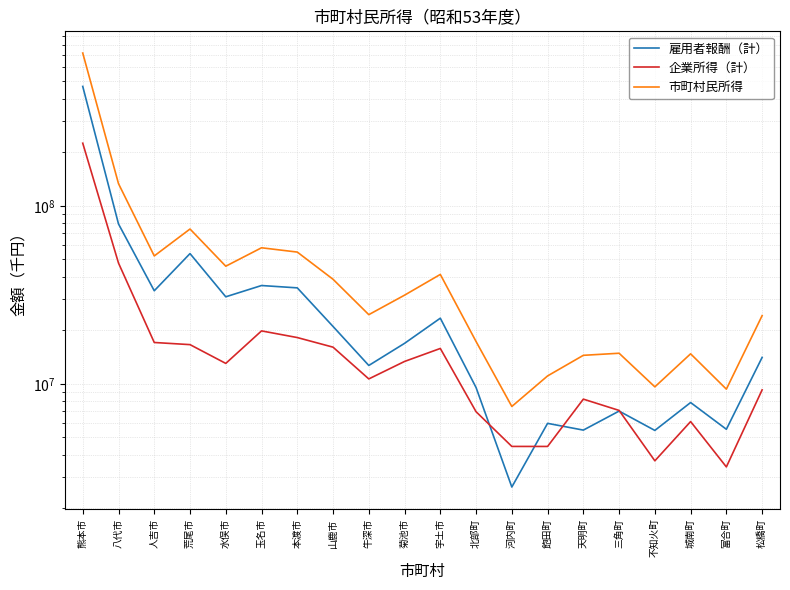

Reading right to left, transcribe all the data shown in this chart.

雇用者報酬（計）: 松橋町=14073169	富合町=5555300	城南町=7851325	不知火町=5473486	三角町=7029586	天明町=5496154	飽田町=5998150	河内町=2632274	北部町=9530037	宇土市=23373832	菊池市=16882228	牛深市=12681328	山鹿市=21001015	本渡市=34601837	玉名市=35664811	水俣市=30823471	荒尾市=53905626	人吉市=33327915	八代市=79106078	熊本市=468453895
企業所得（計）: 松橋町=9248900	富合町=3413401	城南町=6137746	不知火町=3694859	三角町=7089464	天明町=8204418	飽田町=4448851	河内町=4450119	北部町=6970722	宇土市=15801553	菊池市=13357887	牛深市=10655586	山鹿市=16068435	本渡市=18195684	玉名市=19832618	水俣市=13024770	荒尾市=16603551	人吉市=17071016	八代市=47693333	熊本市=224788960
市町村民所得: 松橋町=24157818	富合町=9335504	城南町=14744634	不知火町=9616688	三角町=14854156	天明町=14459912	飽田町=11077503	河内町=7462198	北部町=17284513	宇土市=41167387	菊池市=31484876	牛深市=24467331	山鹿市=38667665	本渡市=54971597	玉名市=58116548	水俣市=45789898	荒尾市=74080181	人吉市=52291060	八代市=133192873	熊本市=721537668